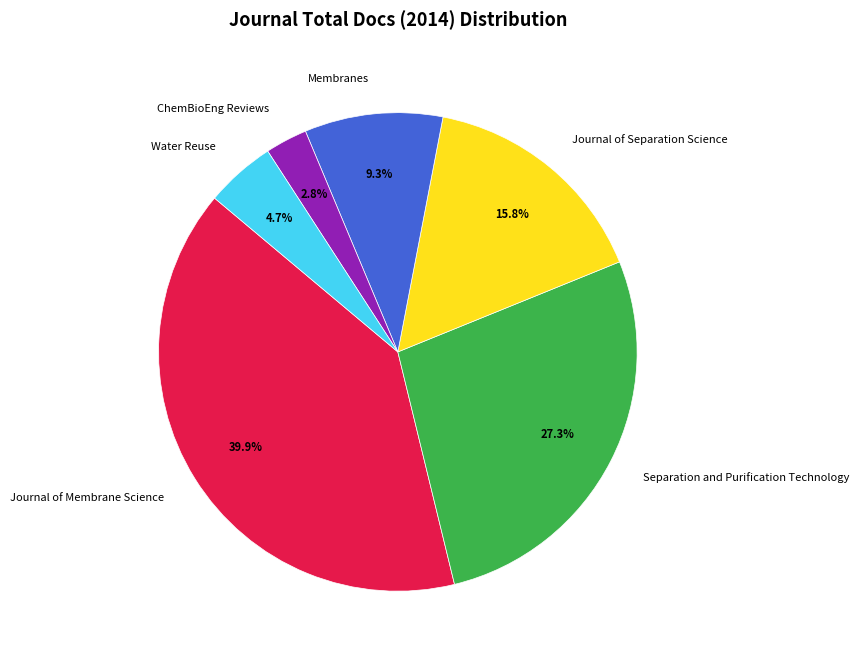

Approximately how many times larger is the value at ChemBioEng Reviews compared to Membranes?

0.3